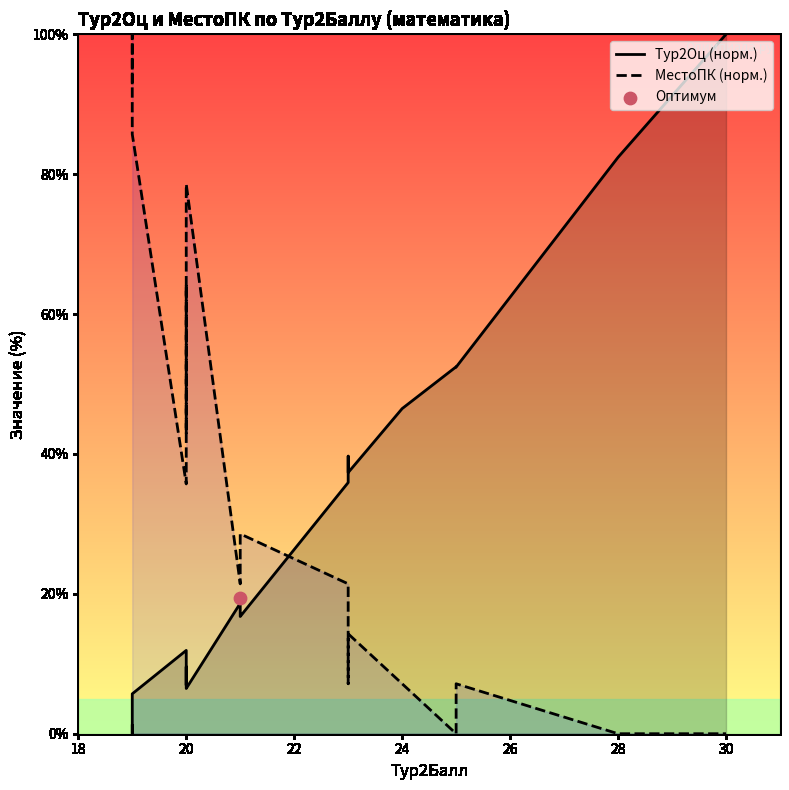

Which series contains the lowest Y value?

Тур2Оц (норм.)